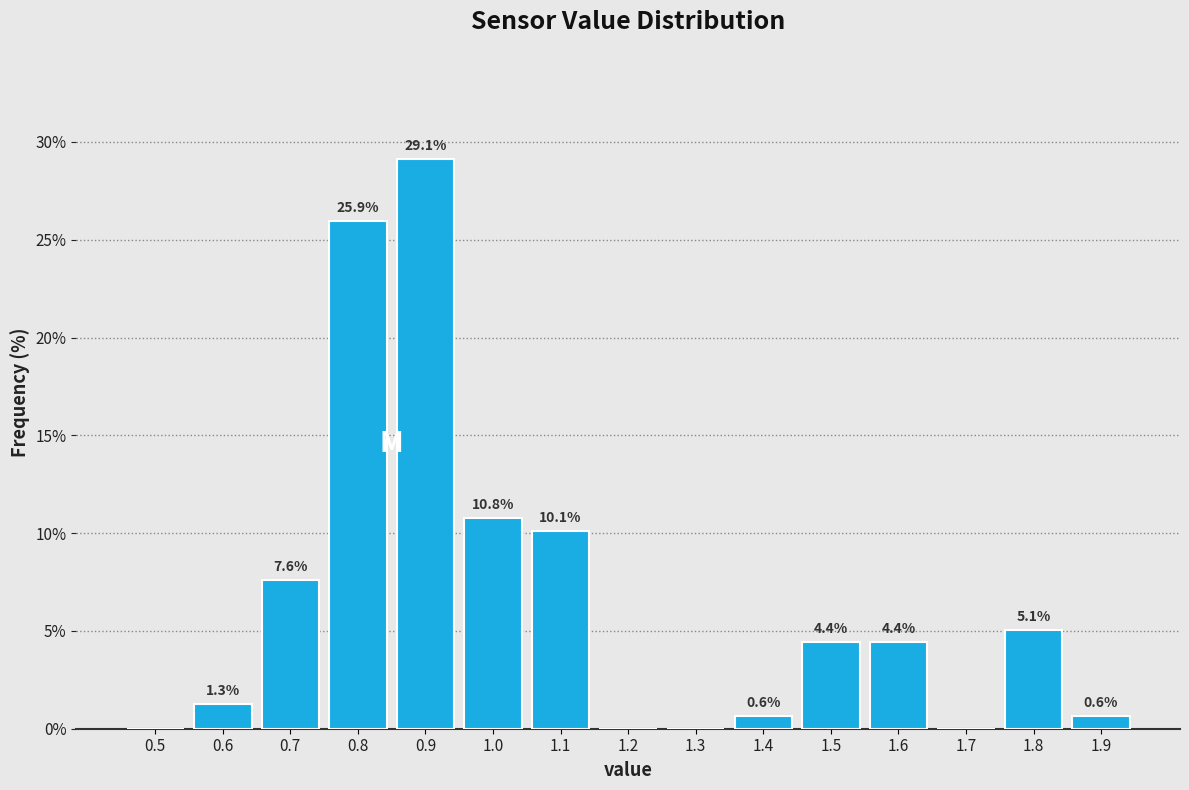

Reading left to right, transcribe all the data shown in this chart.

0.5=0.0	0.6=1.3	0.7=7.6	0.8=25.9	0.9=29.1	1.0=10.8	1.1=10.1	1.2=0.0	1.3=0.0	1.4=0.6	1.5=4.4	1.6=4.4	1.7=0.0	1.8=5.1	1.9=0.6